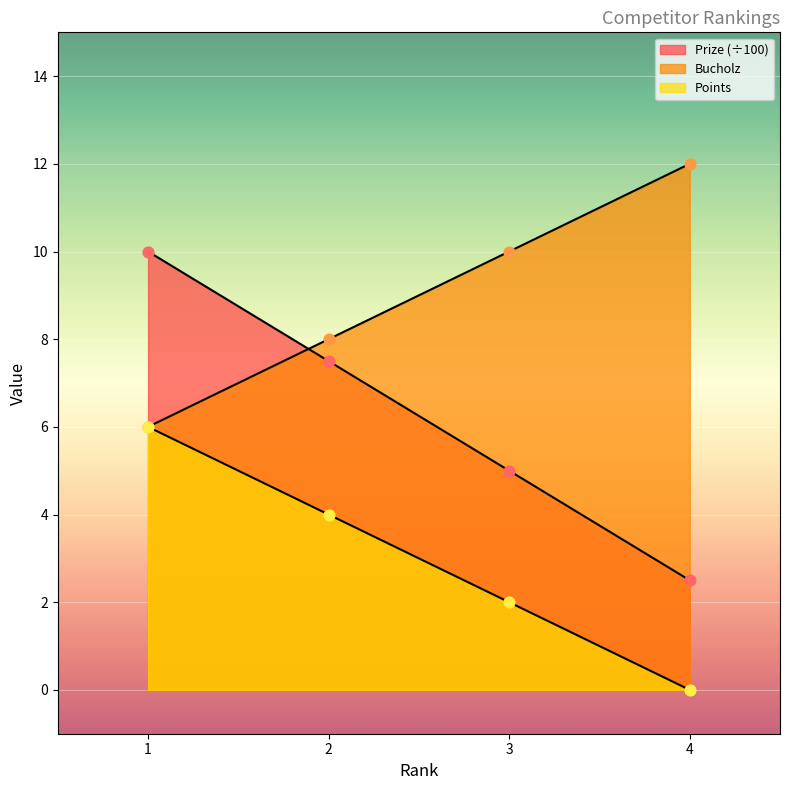

What are all the series names shown in the legend?

Points, Bucholz, Prize